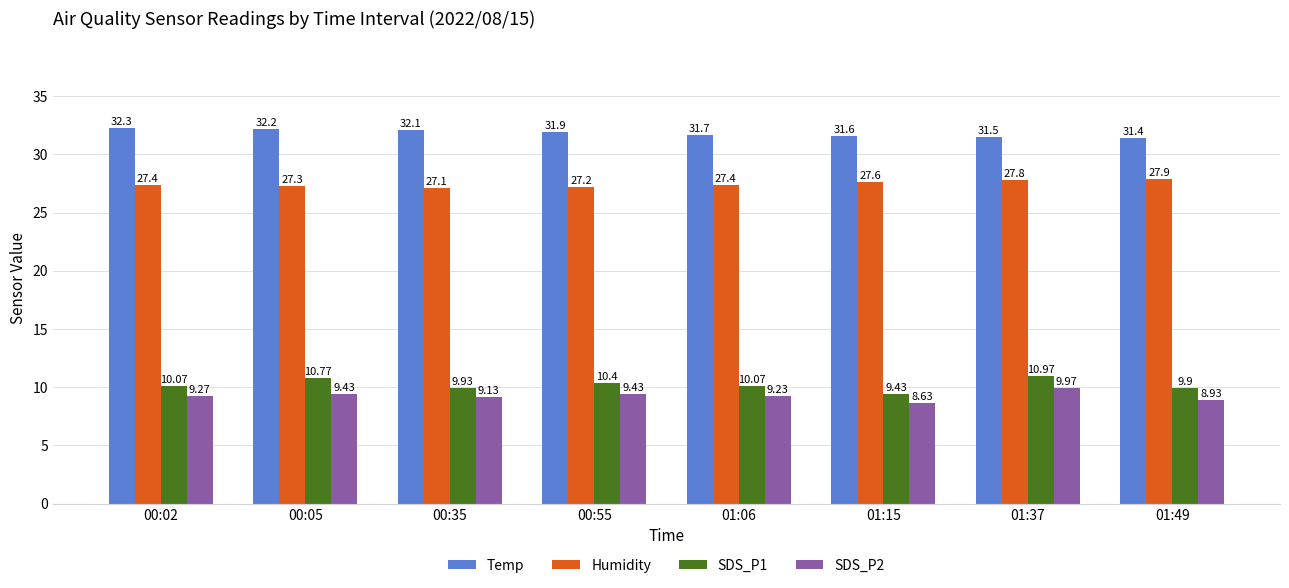

Which series changed the most between 00:02 and 01:37?

SDS_P1